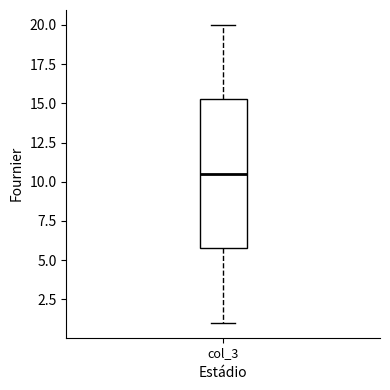

Read this box plot against the y-axis: the position of the median line, the range covered by the box, and the ends of both whiskers. The values are not printed on the chart, so give them approximately, as read against the axis.

median 10.5, box 6.0 to 15.5, whiskers 1.0 to 20.0